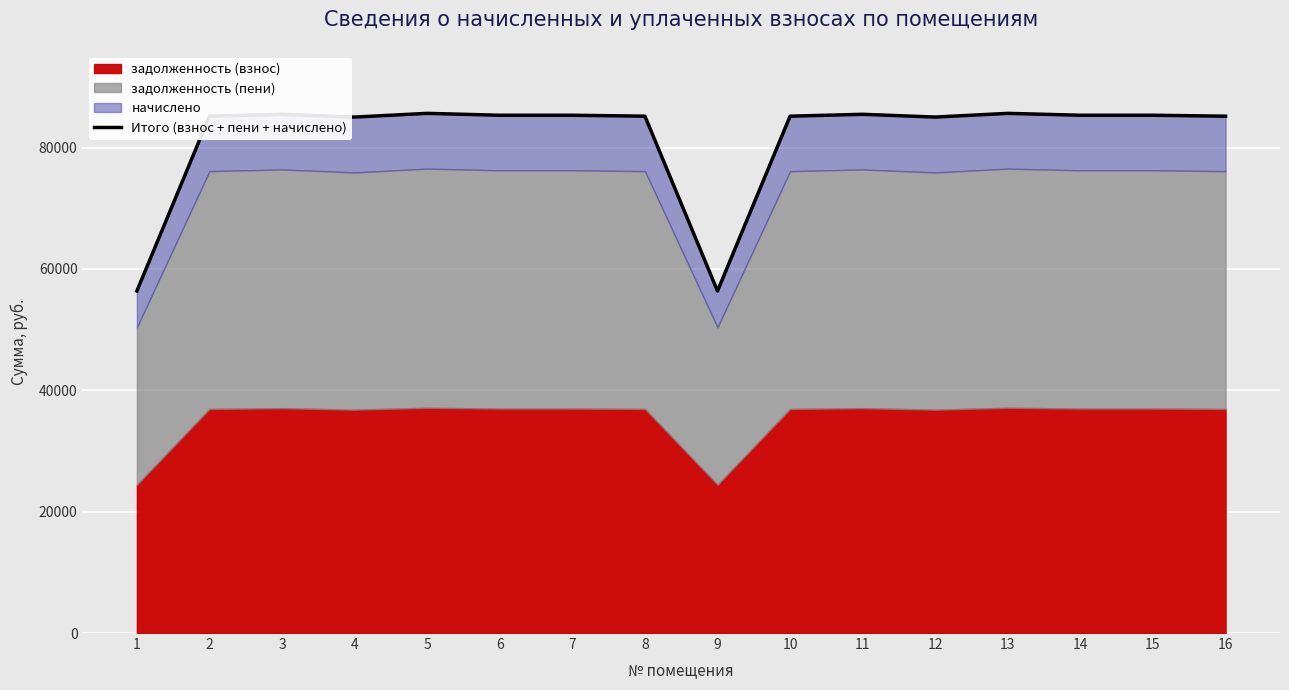

How many interior local peaks (higher than both neighbors) does the data have?

5